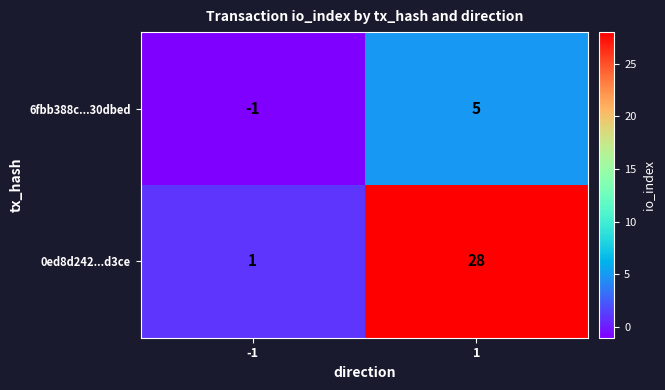

What is the greatest value displayed?

28